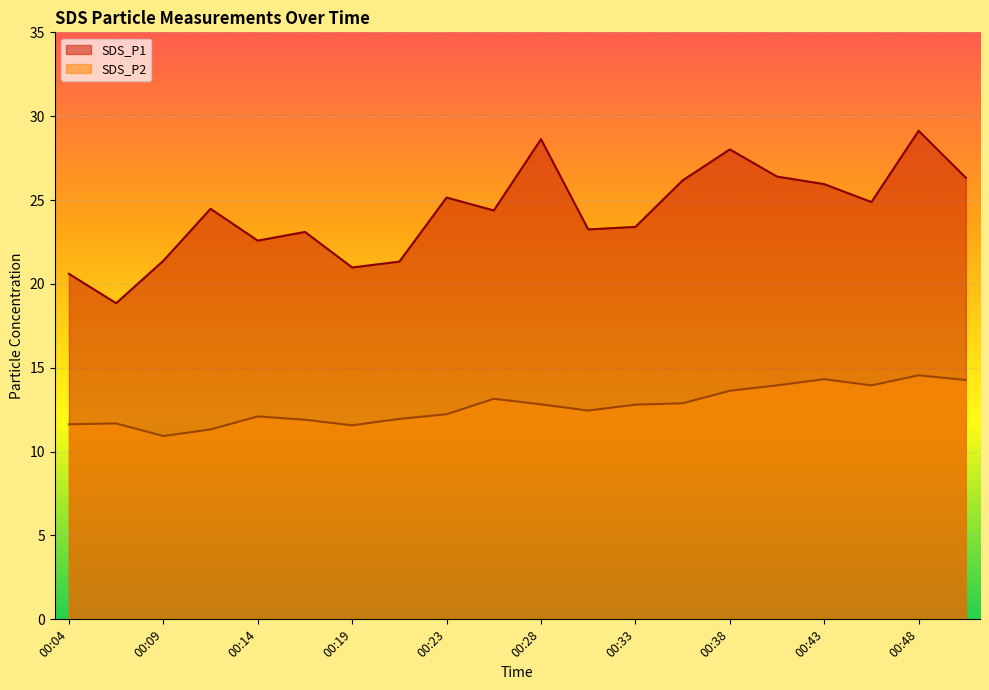

True or false: SDS_P2 and SDS_P1 cross at least once.

False